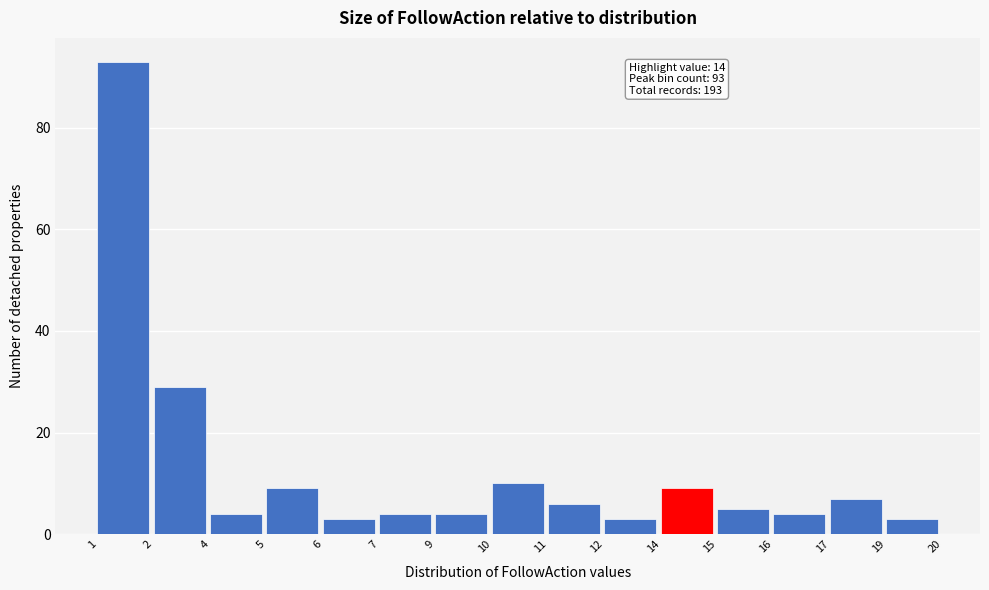

Reading right to left, extract all data points from this chart.

3	7	4	5	9	3	6	10	4	4	3	9	4	29	93